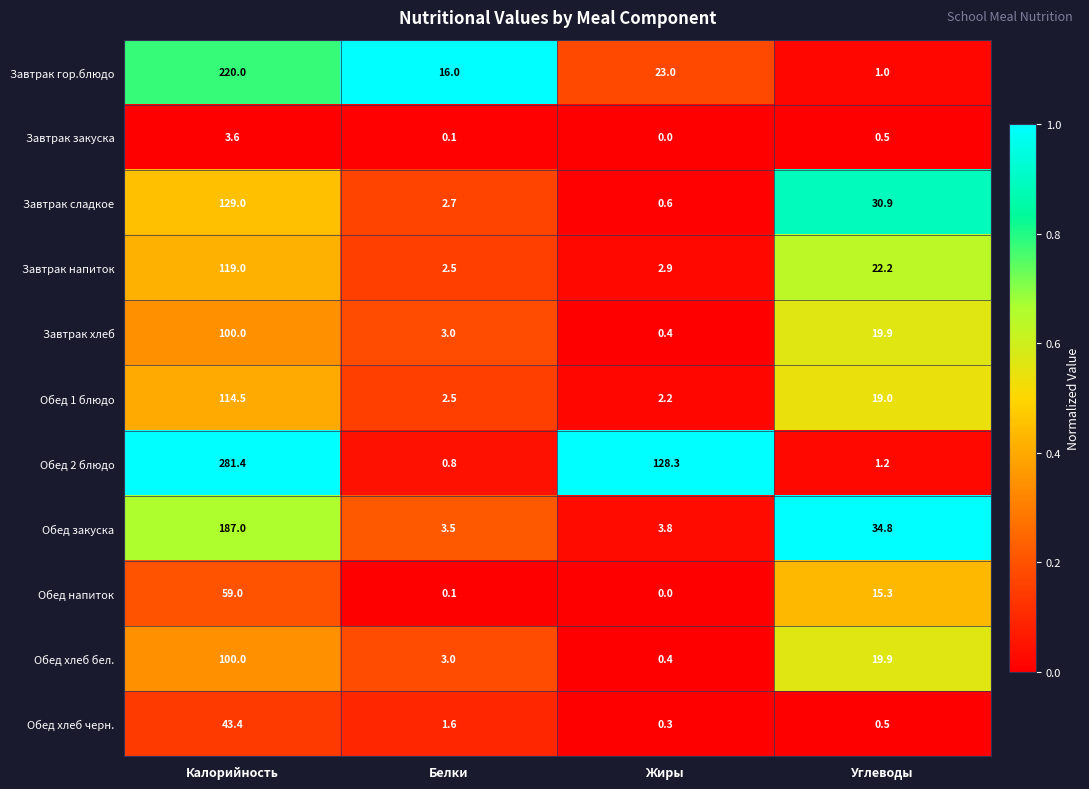

List the labels in order of Обед хлеб бел. value, smallest first.

Жиры, Белки, Углеводы, Калорийность